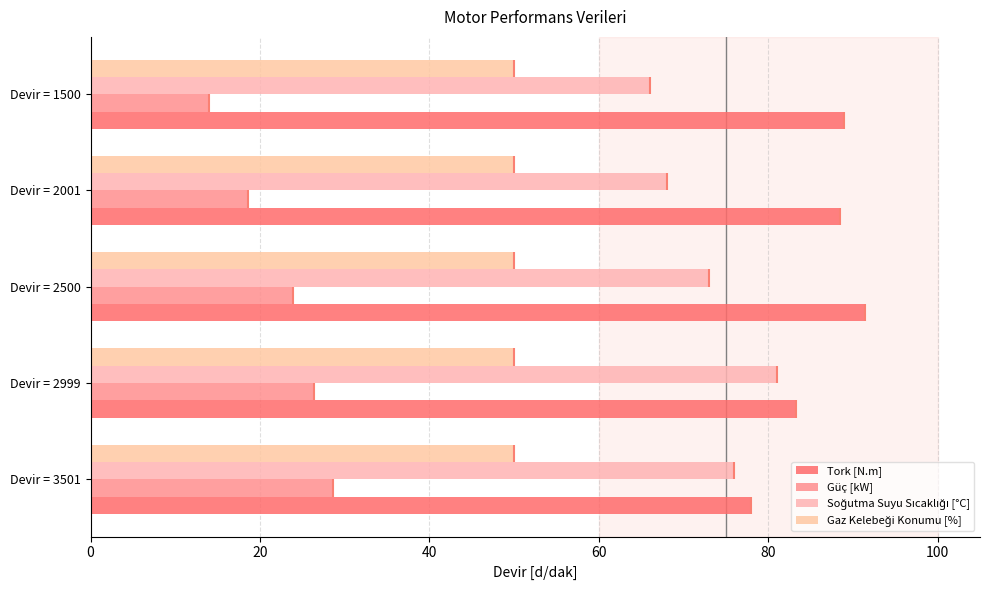

What is the spread (max minus min) of values at 0?

77.8